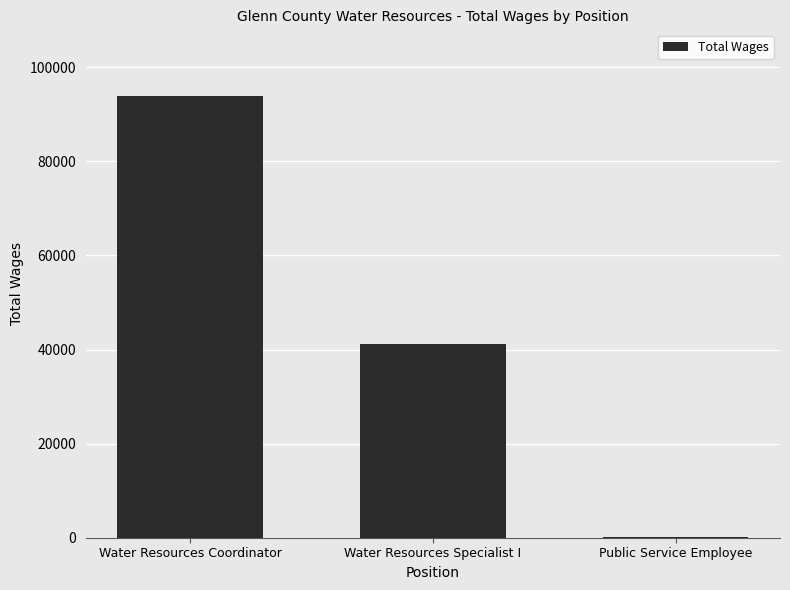

Reading right to left, transcribe all the data shown in this chart.

124	41172	93949